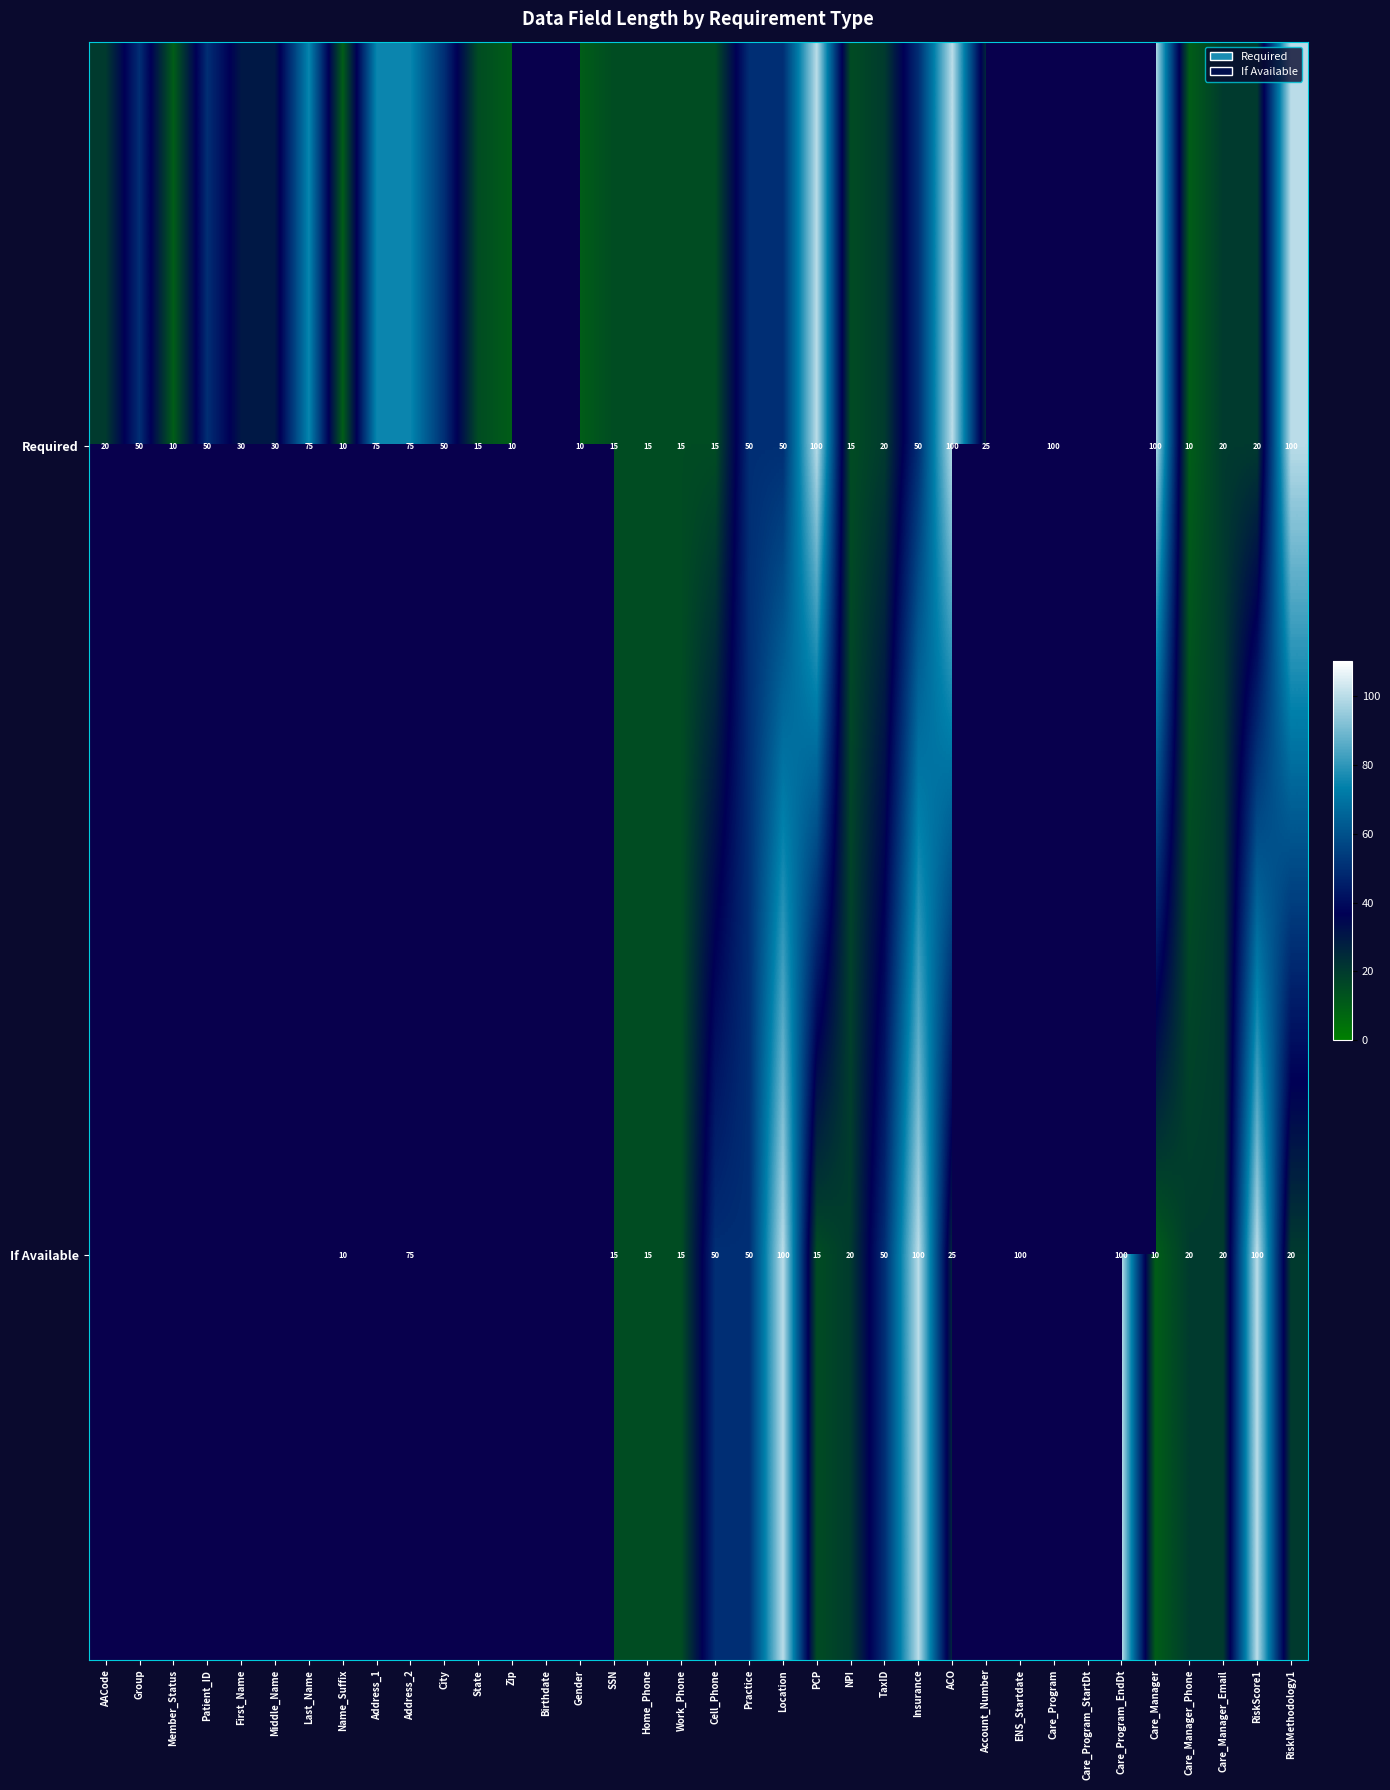

At how many categories does at least one series exceed 72?

13